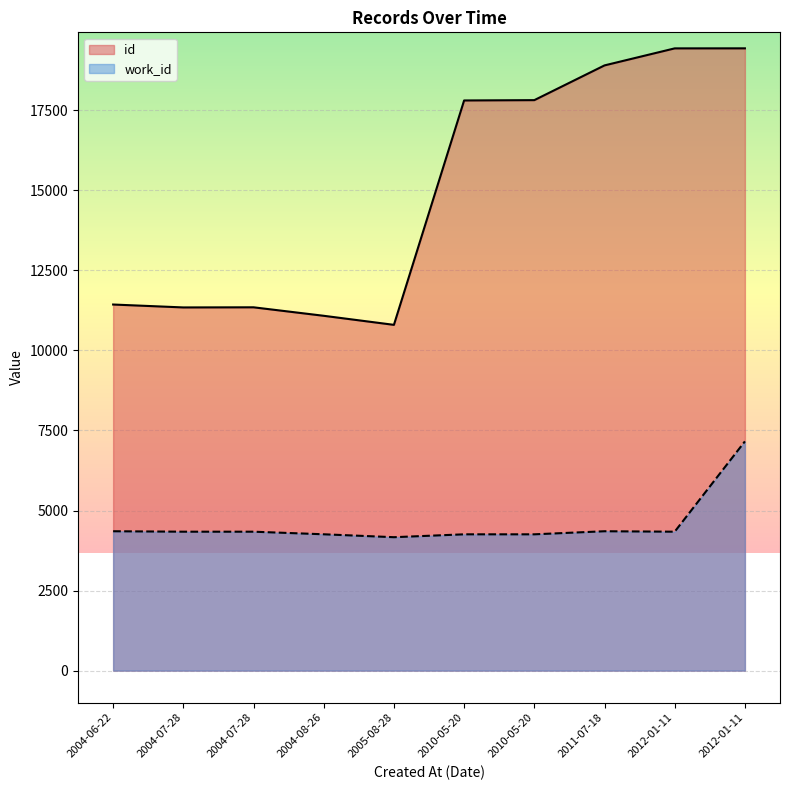

What is the value of the id point at the 3rd from the left?

11344